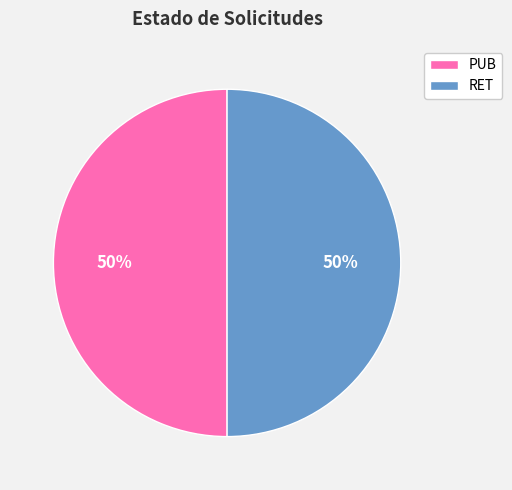

How many slices are in this pie chart?

2